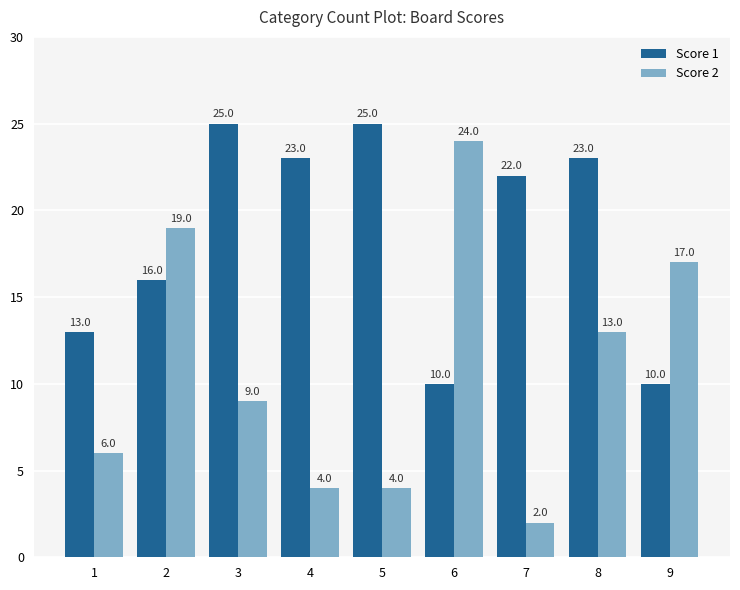

At which label is Score 2 closest to 13?

8